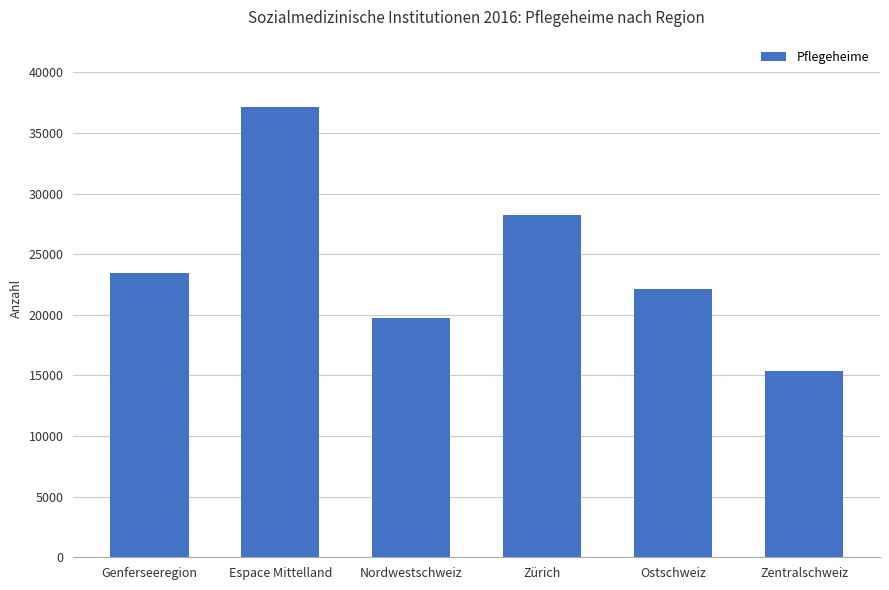

Rank the categories by value from lowest to highest.

Zentralschweiz, Nordwestschweiz, Ostschweiz, Genferseeregion, Zürich, Espace Mittelland